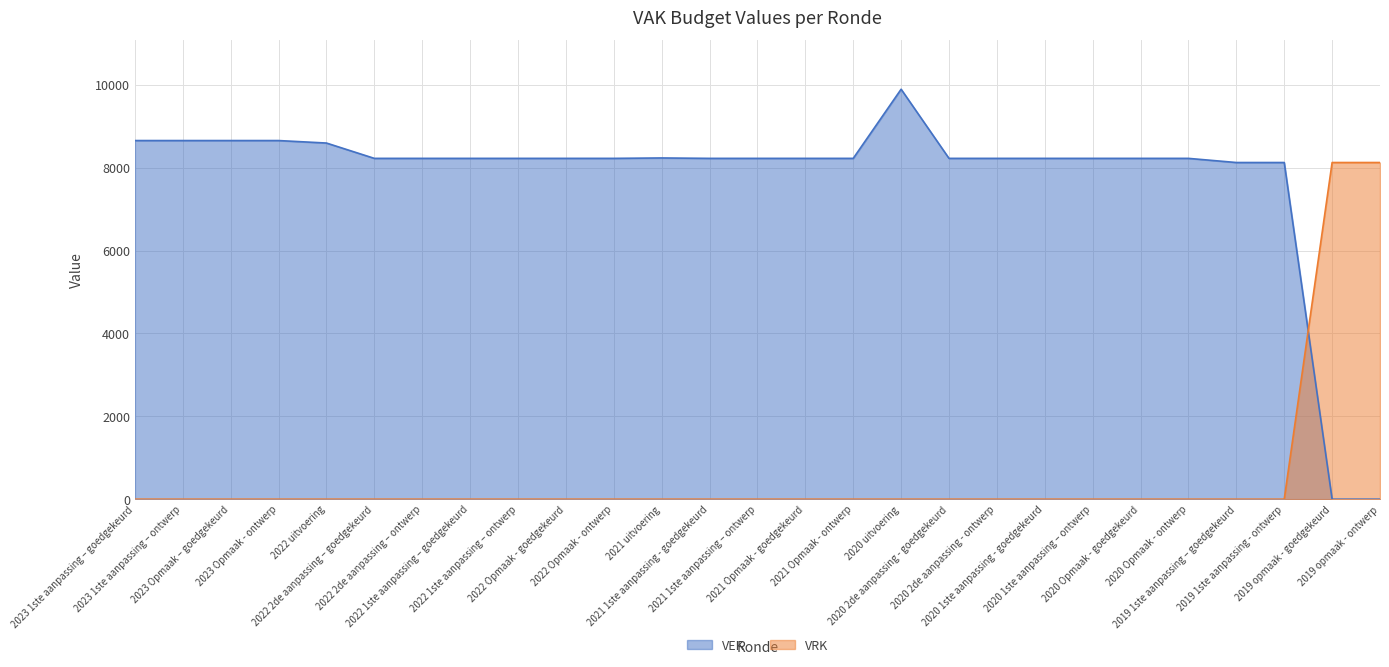

At how many categories does at least one series exceed 8611?

5